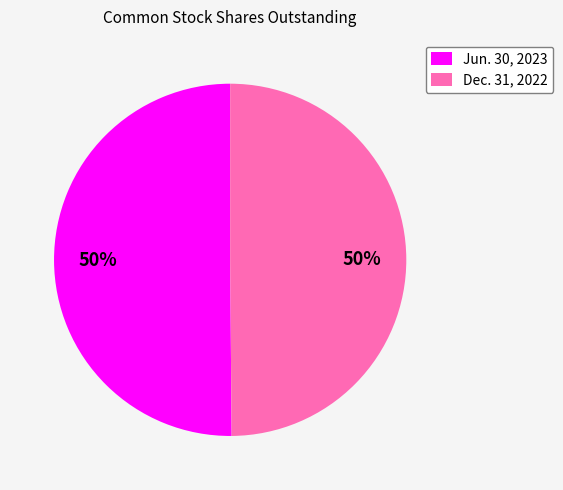

Do Jun. 30, 2023 and Dec. 31, 2022 together represent more than half of the pie?

Yes